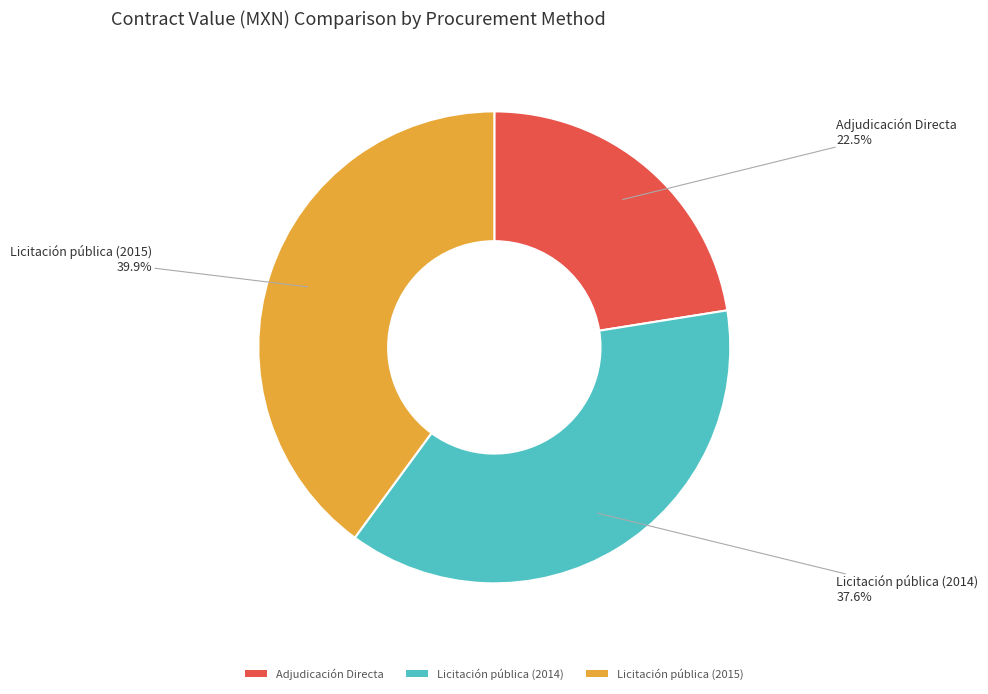

Is there a majority slice in this chart?

No